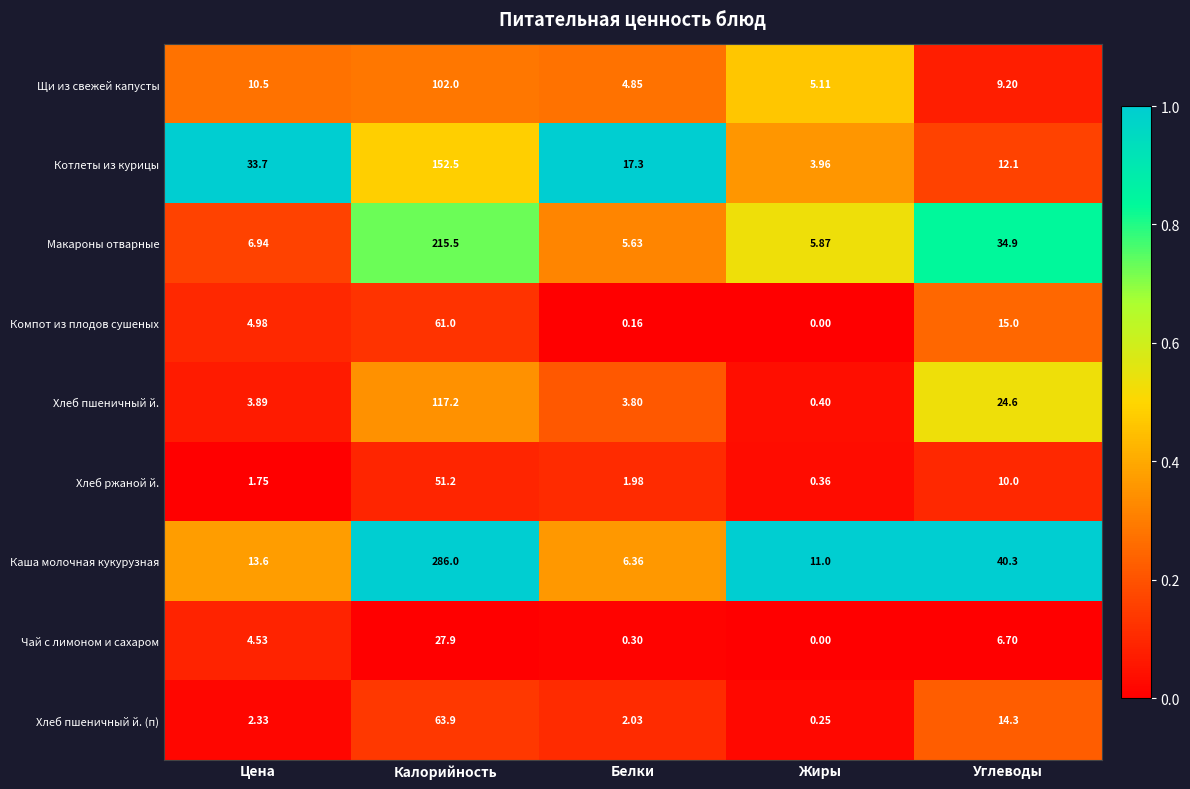

Where is Щи из свежей капусты nearest to the value 53?

Цена